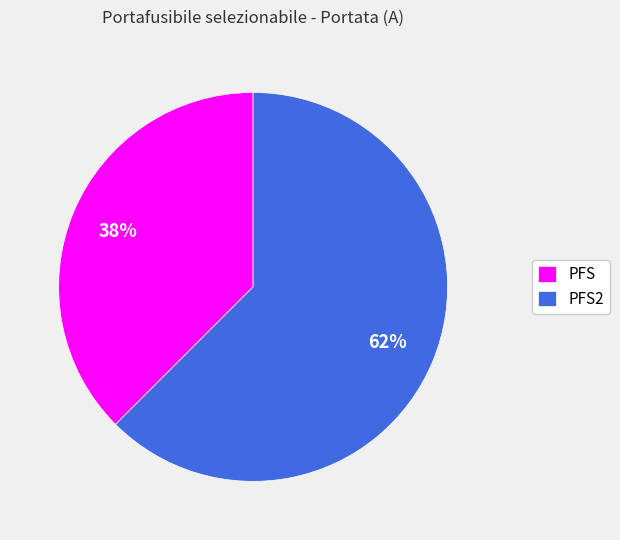

The PFS slice represents 32% of the pie. True or false?

False